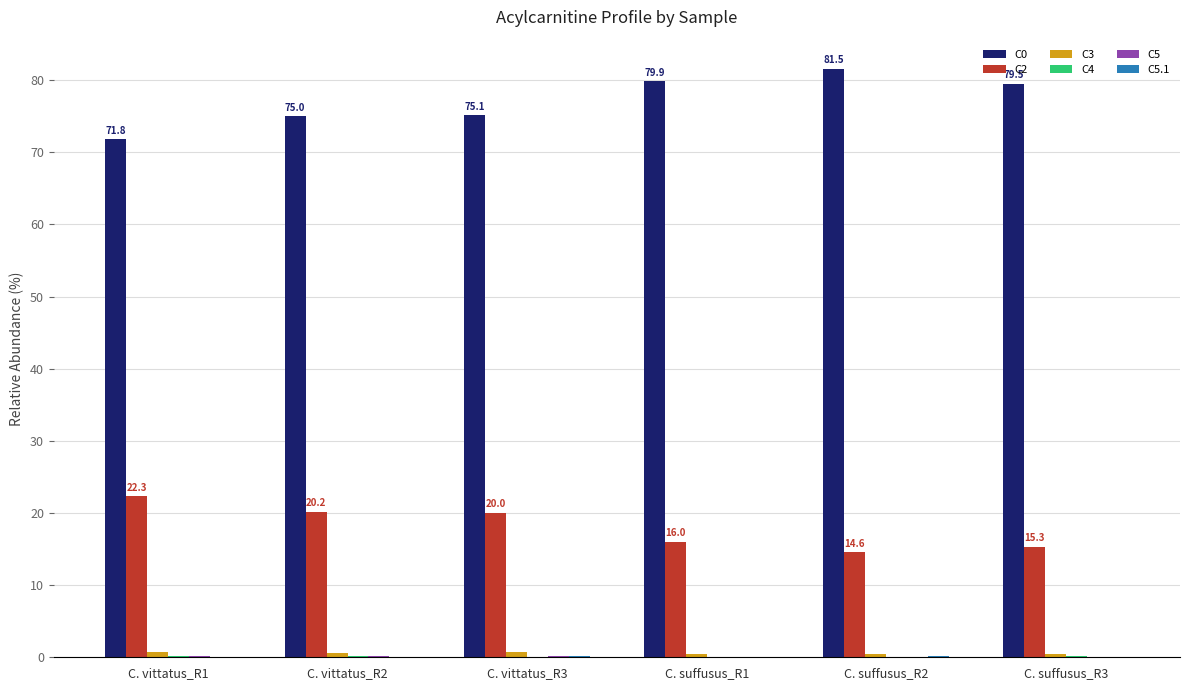

The value of C0 at C. vittatus_R1 is 113.7. True or false?

False